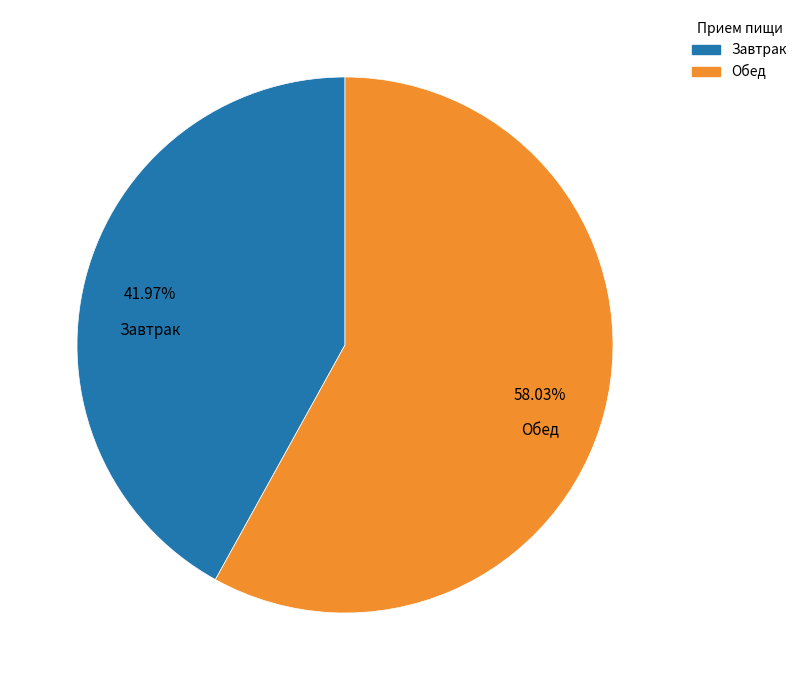

Is it true that Завтрак is 54% of the pie?

False